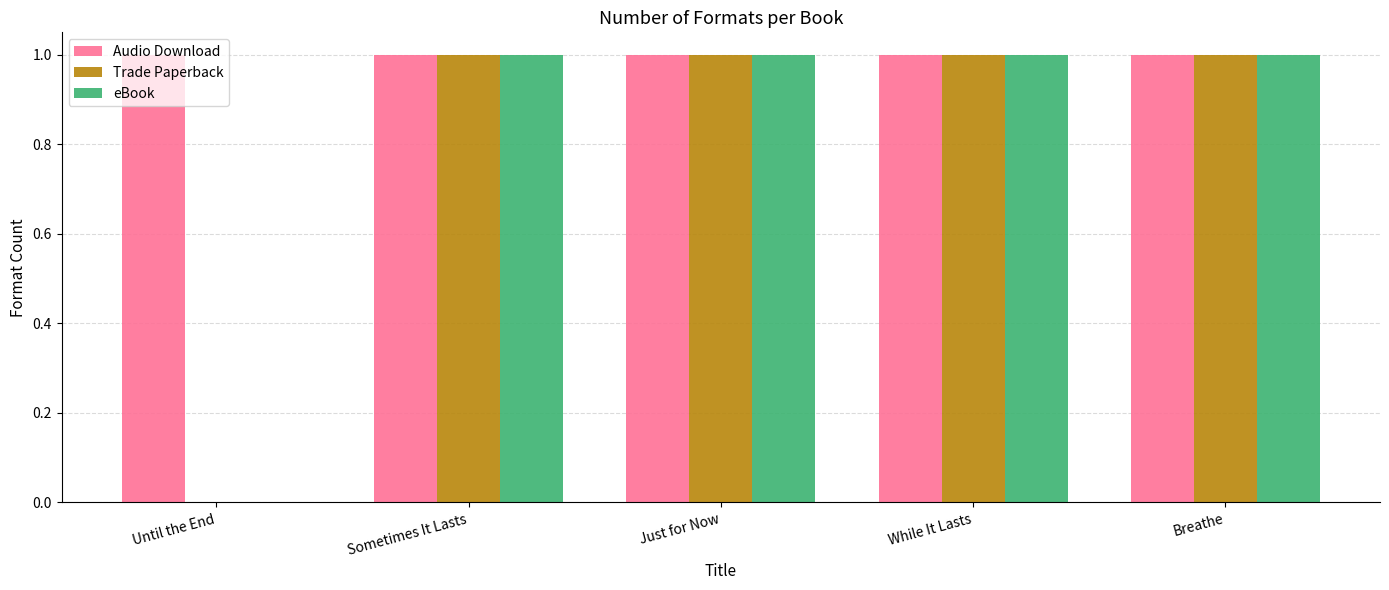

What is the difference between the Trade Paperback values at Until the End and Sometimes It Lasts?

1